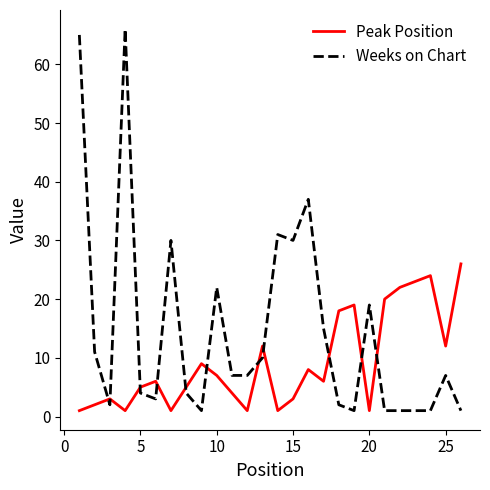

Rank the series by their maximum value, from lowest to highest.

Peak Position, Weeks on Chart